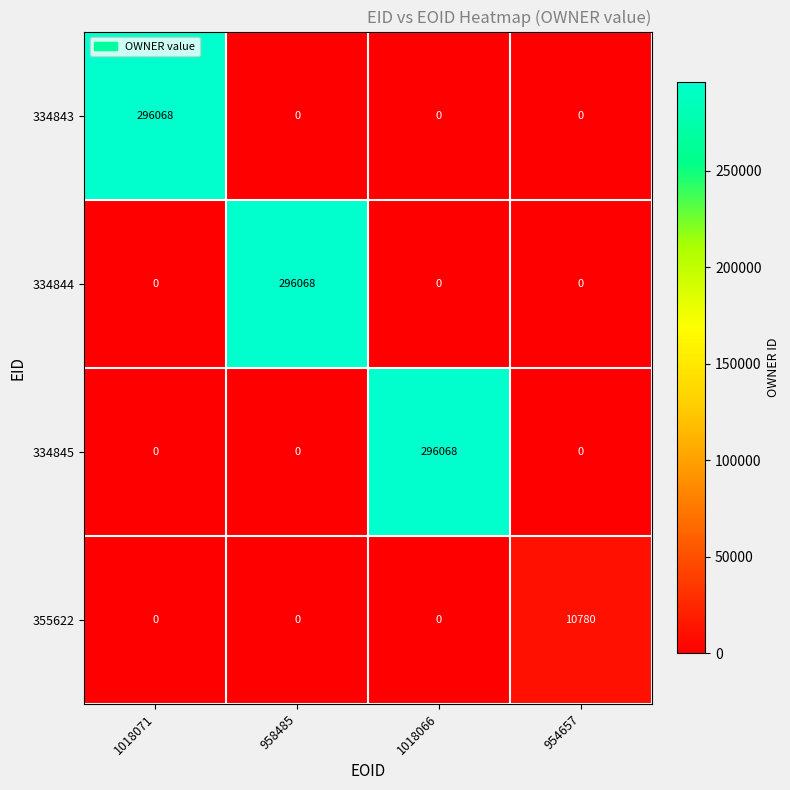

What is the maximum value for 334845?

296068